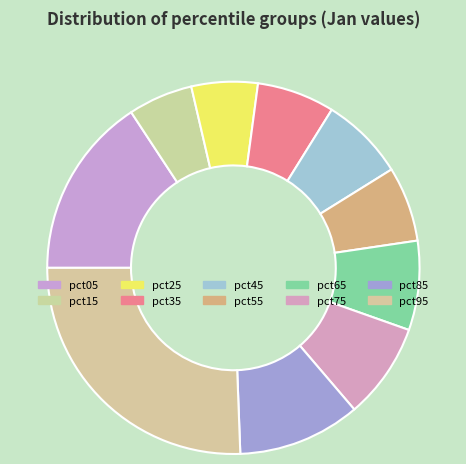

Count the number of slices in the pie.

10